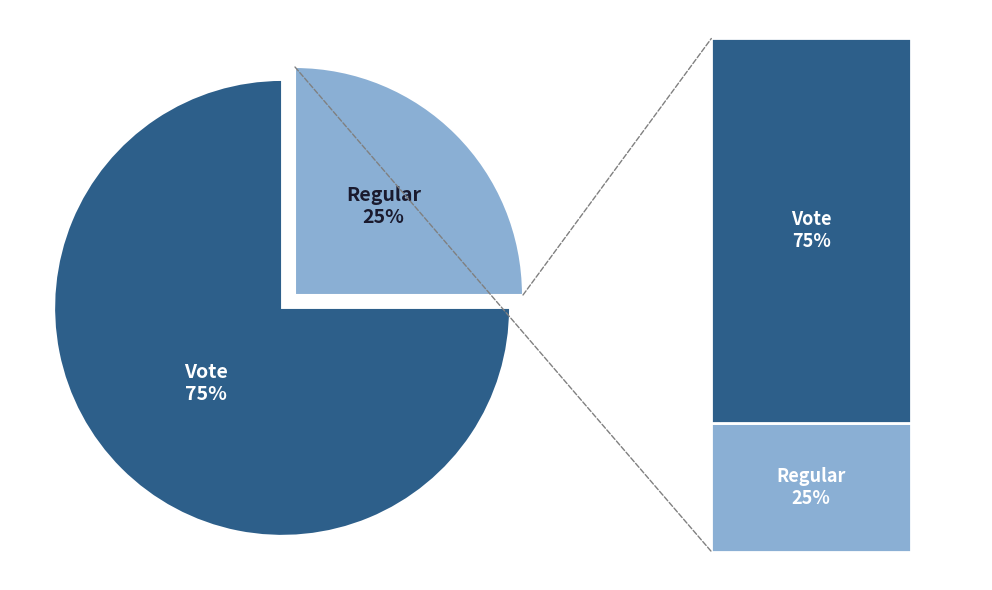

Combined, do Regular and Vote account for over 50%?

Yes